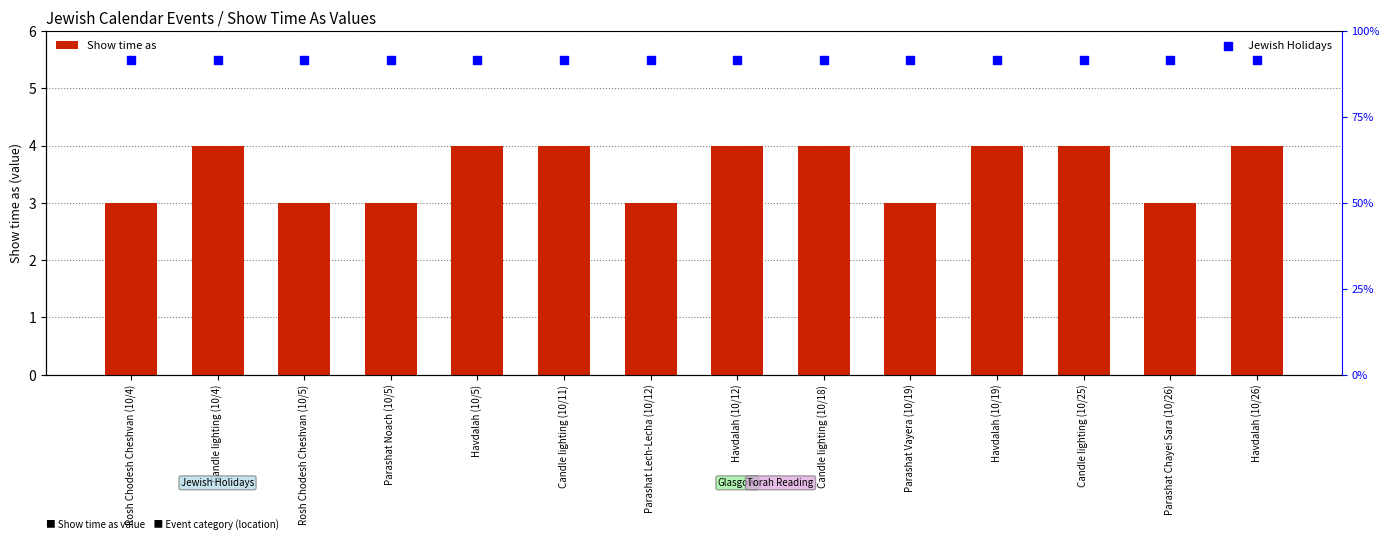

Which has a higher value, Rosh Chodesh Cheshvan (10/5) or Candle lighting (10/18)?

Candle lighting (10/18)